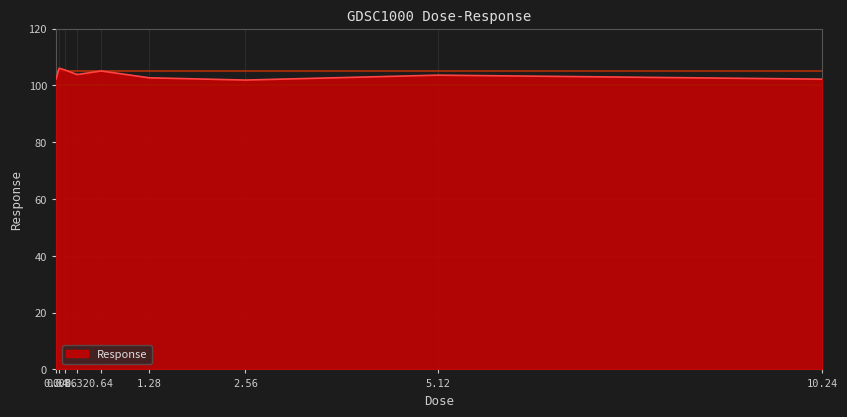

What is the sum of the values at 10.24 and 0.08?

208.2